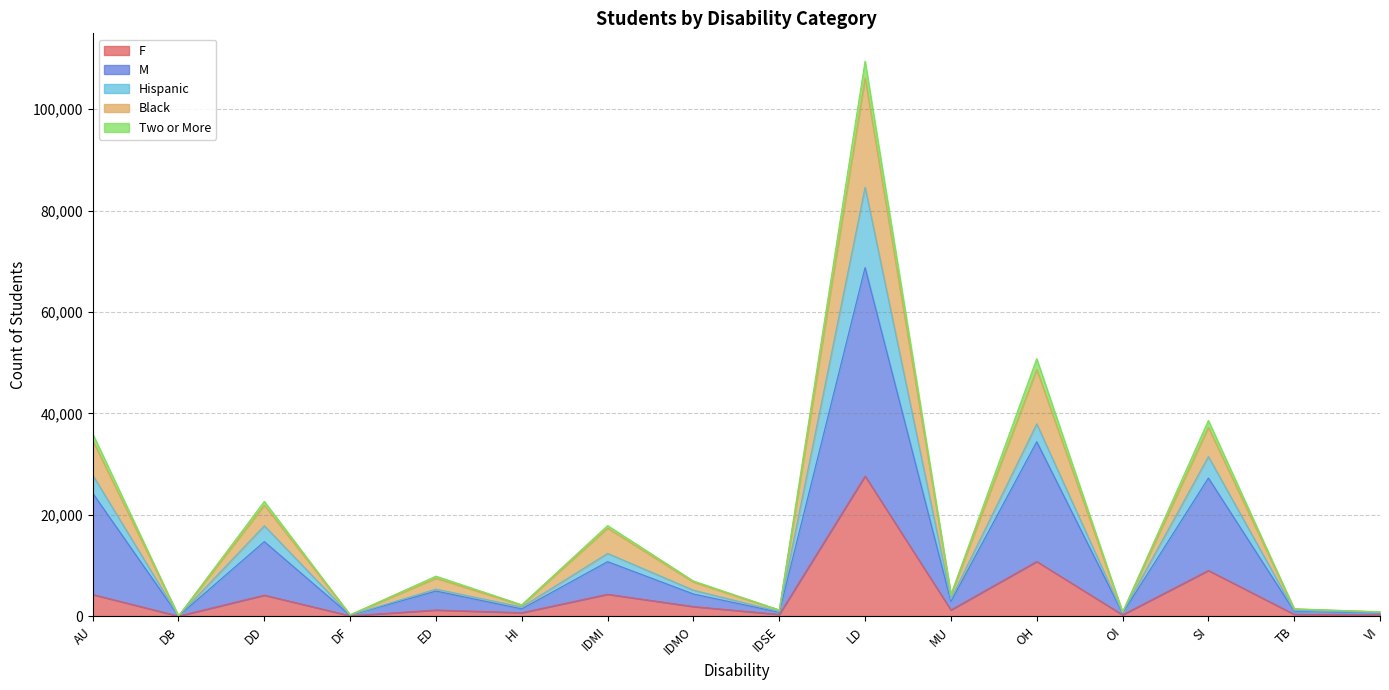

True or false: Black has a value of 452 at OI.

False